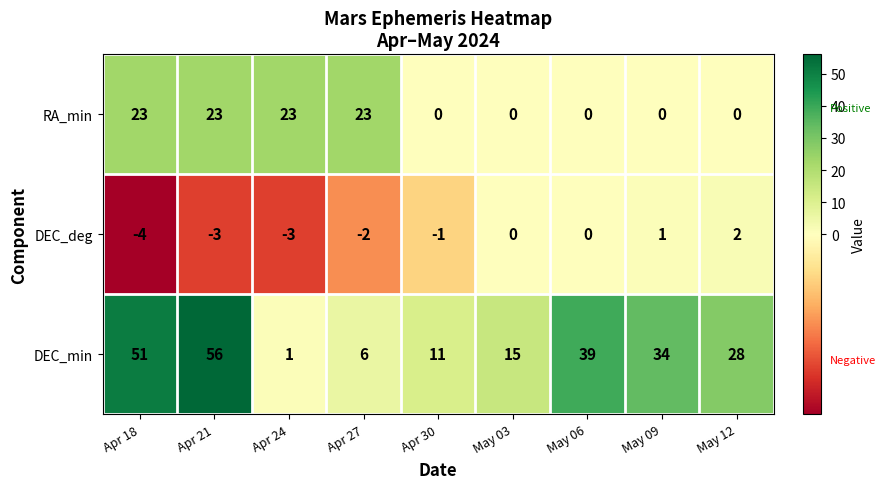

True or false: DEC_min has a value of 1 at Apr 24.

True